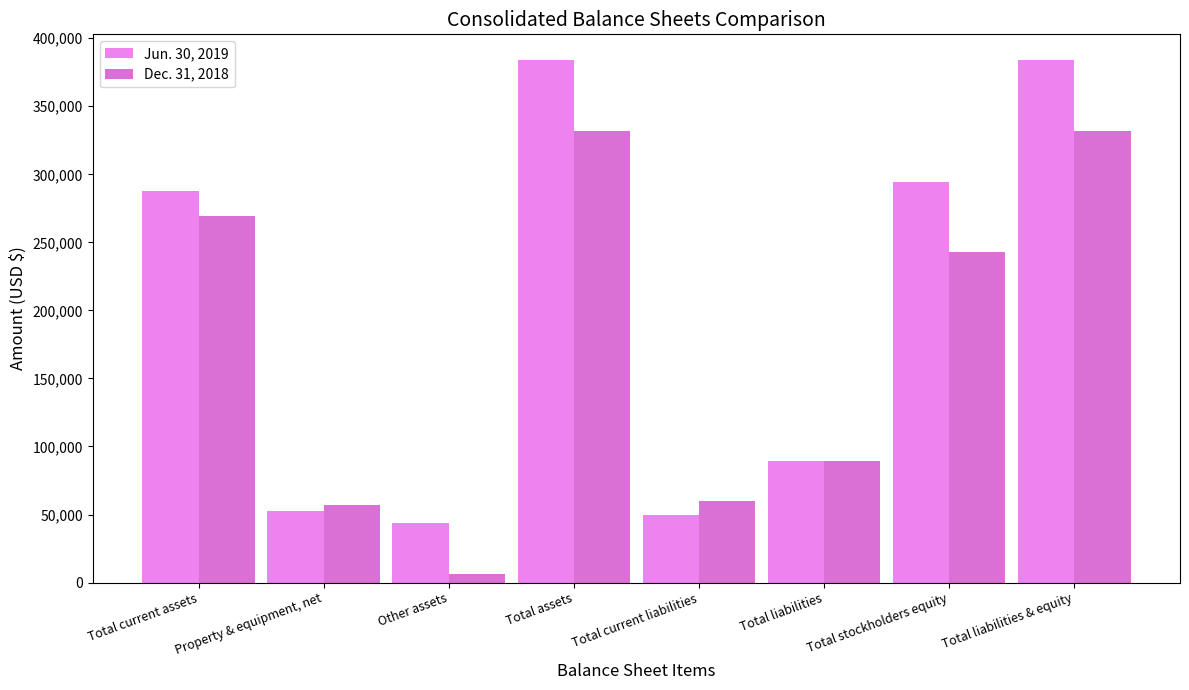

What is the difference between the highest and lowest values at Total liabilities?

27